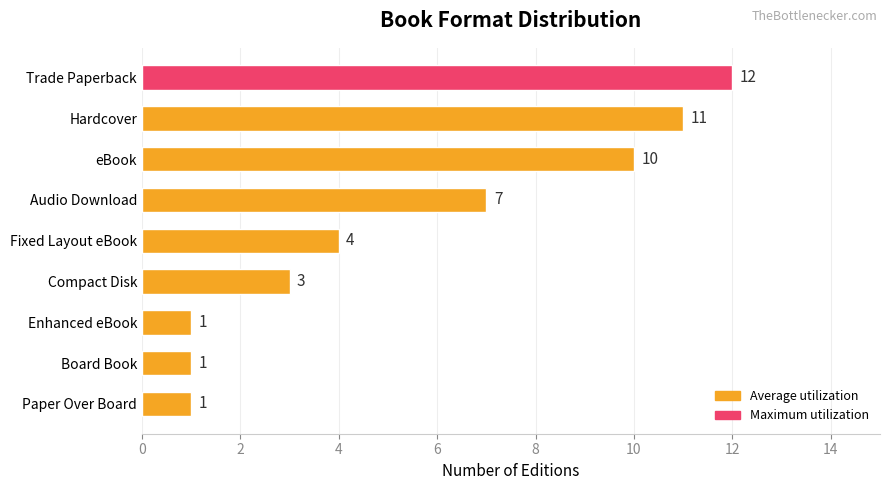

The value at Audio Download is 7. True or false?

True